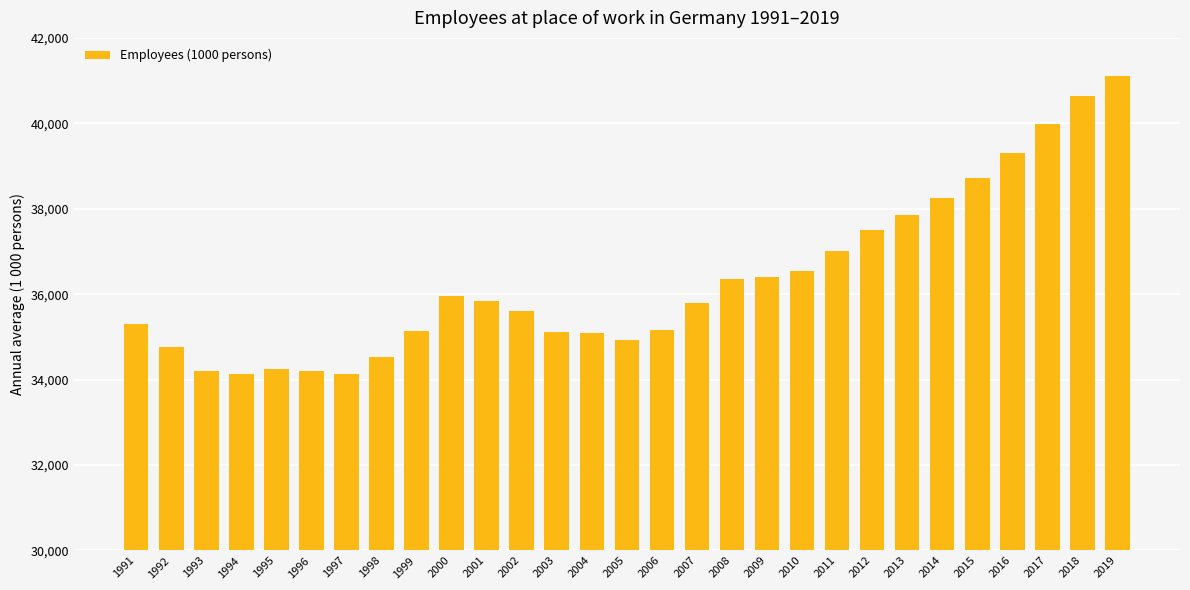

True or false: the data shows 36533 at 2010.

True